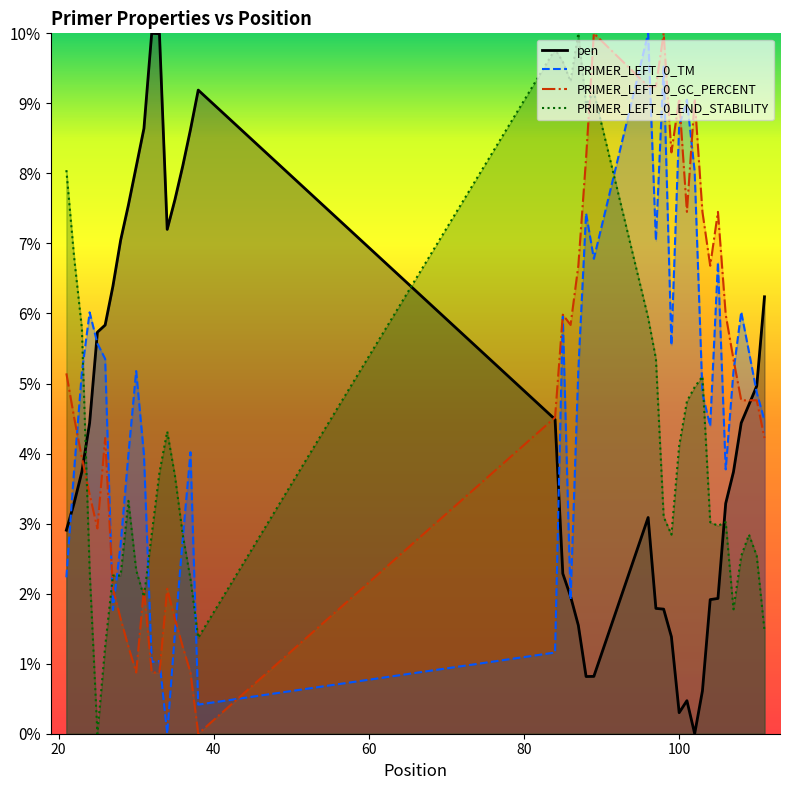

True or false: PRIMER_LEFT_0_END_STABILITY has a value of 1.4 at 38.

True